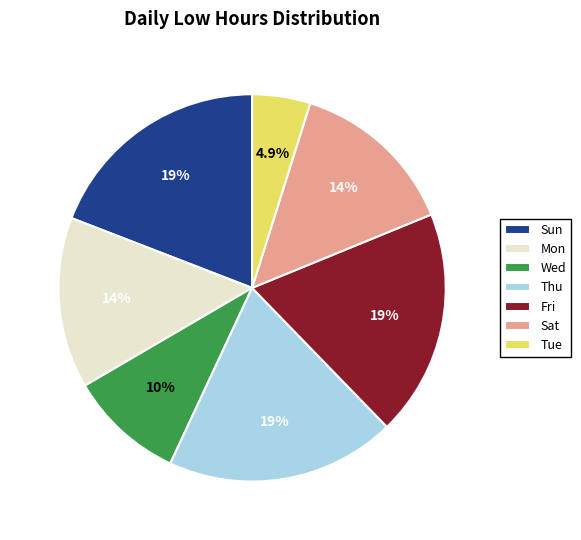

Approximately how many times larger is the value at Mon compared to Tue?

2.9